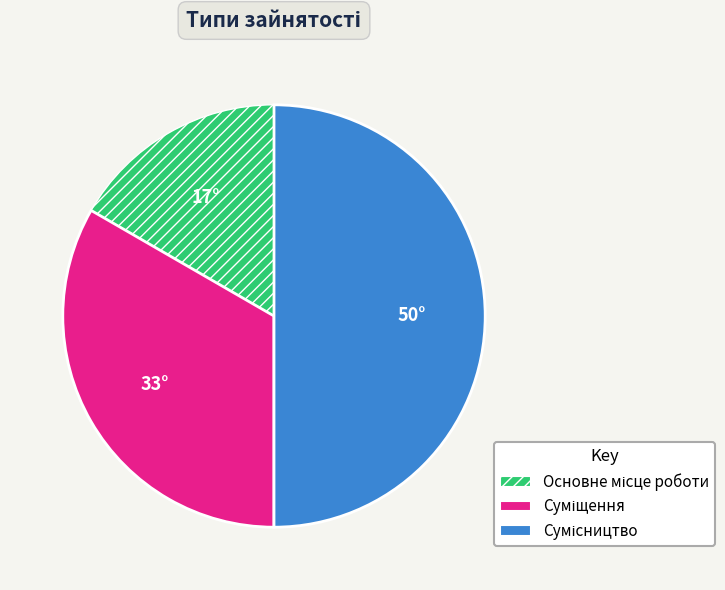

Count the number of slices in the pie.

3